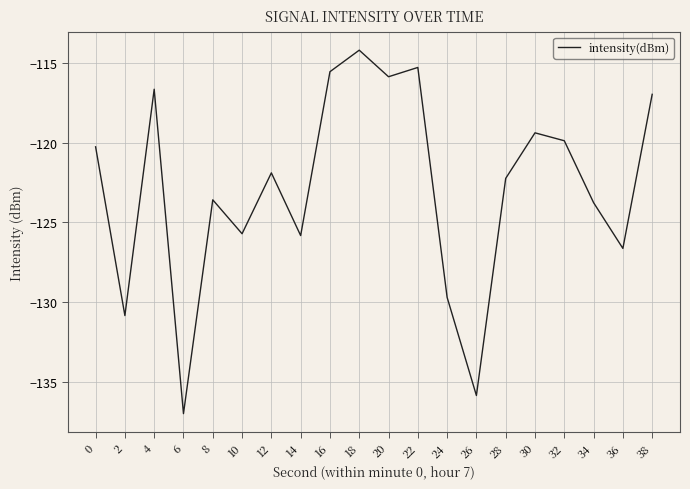

The chart shows a value of -191.5 at 32. True or false?

False